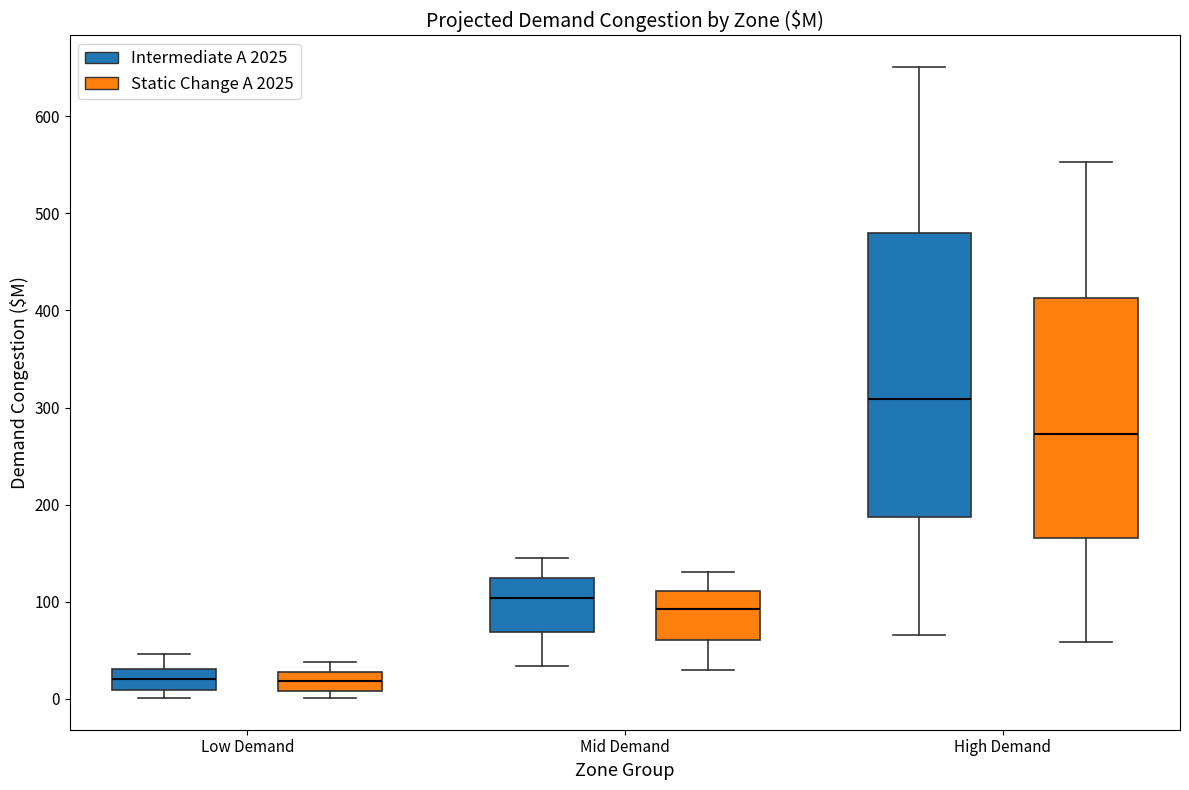

Which box is the tallest, from its lower edge to its upper edge?

High Demand (Intermediate A 2025)